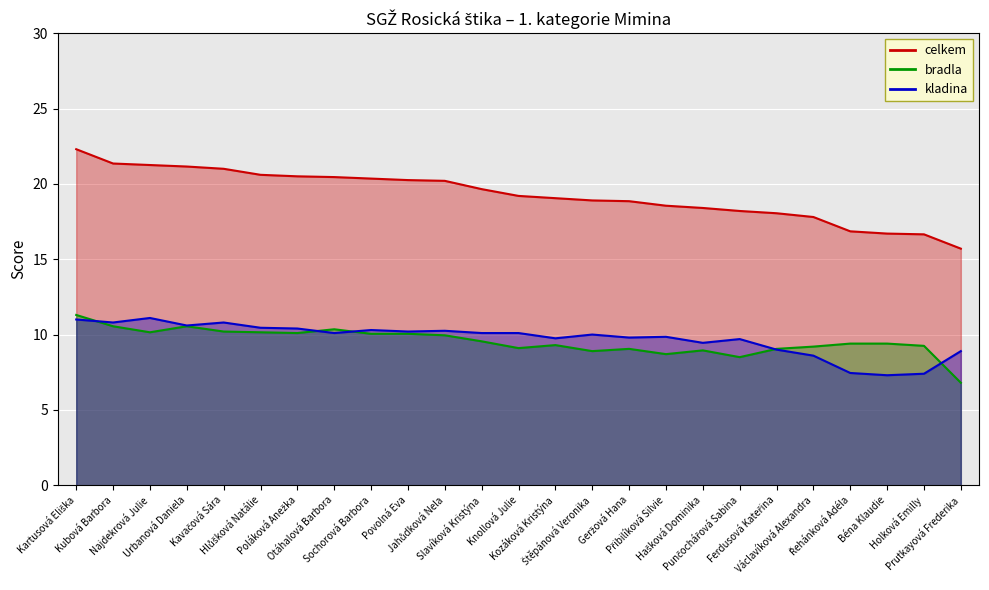

True or false: celkem and bradla intersect in this chart.

False